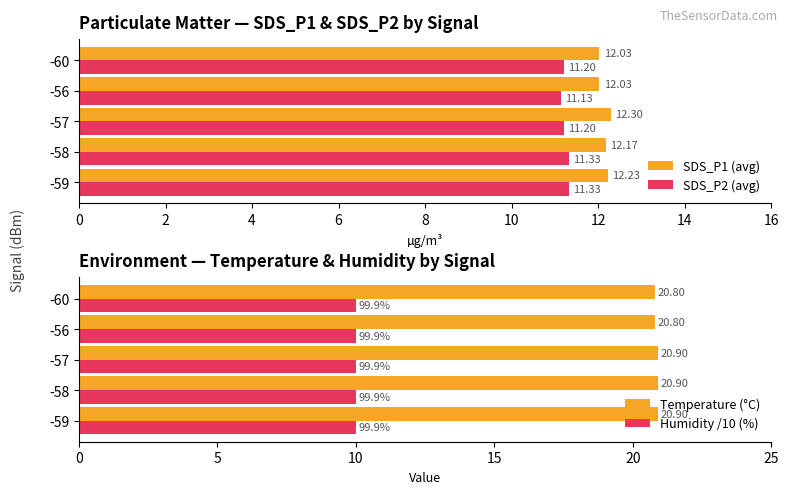

What is the sum of the SDS_P2 (avg) values at -56 and -58?

22.5